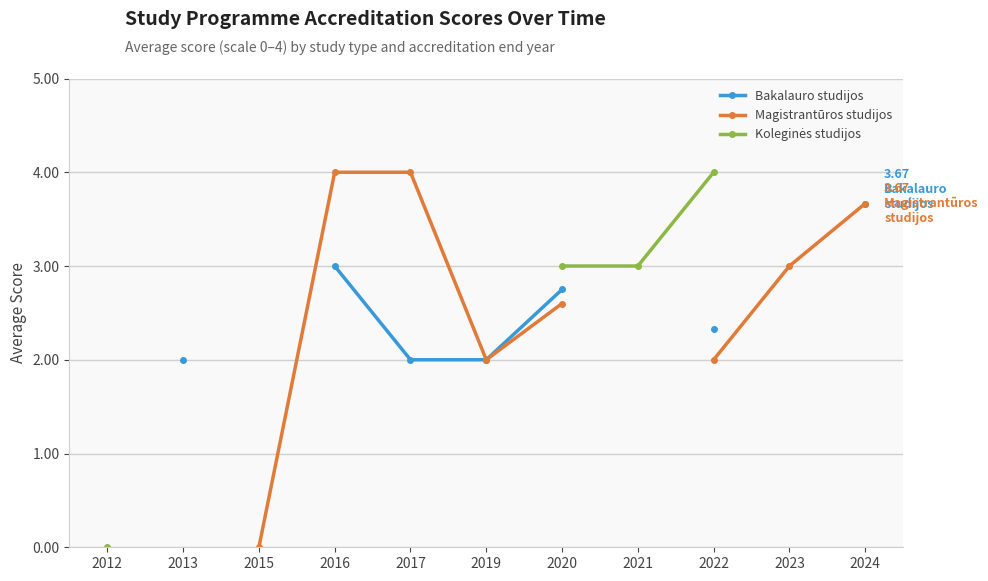

How many lines are shown in the chart?

3